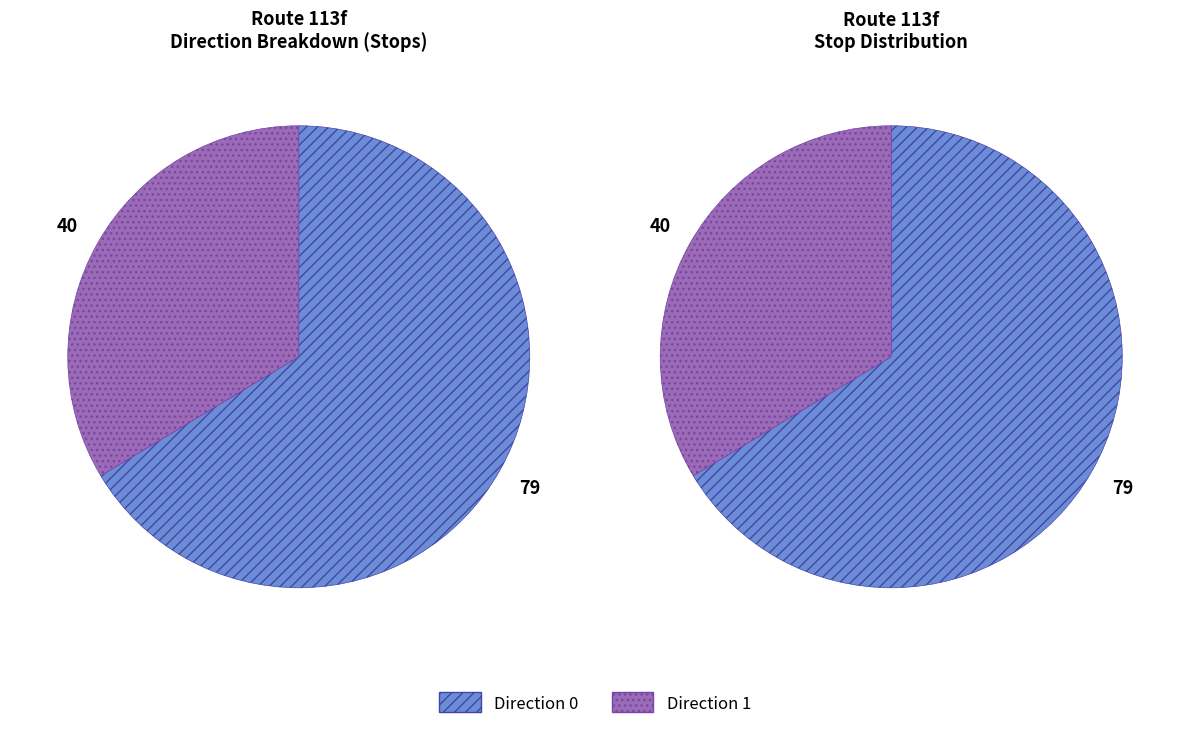

How many segments does this pie chart have?

2